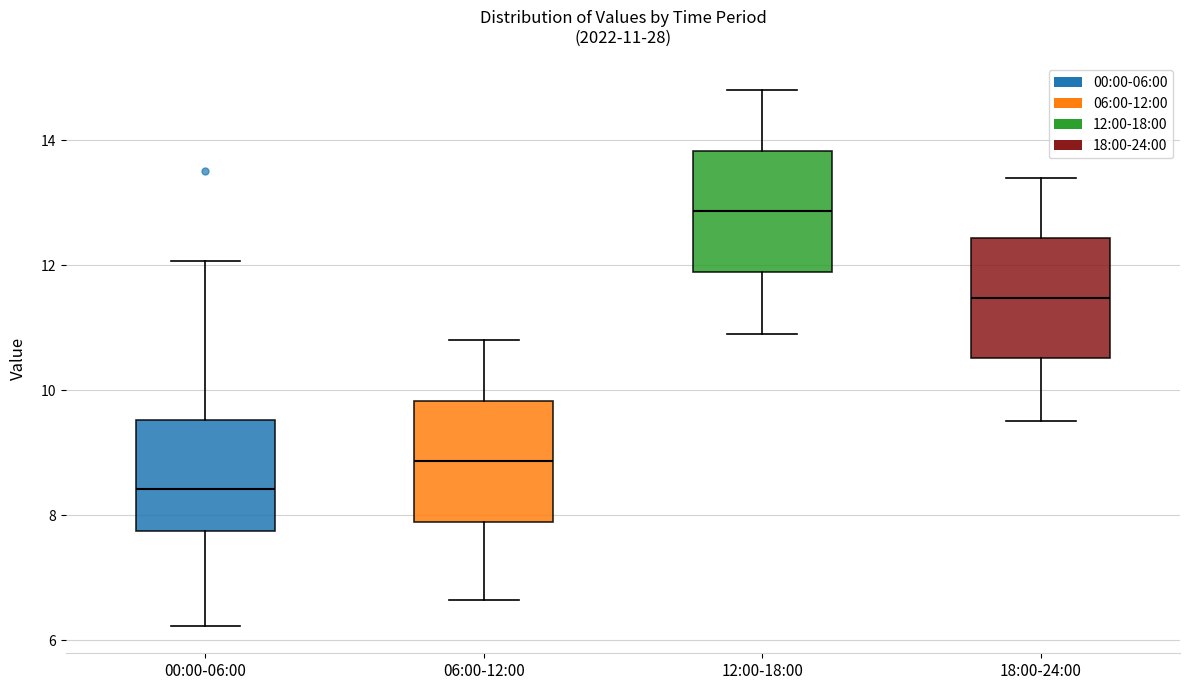

Which box's median line is the lowest?

00:00-06:00